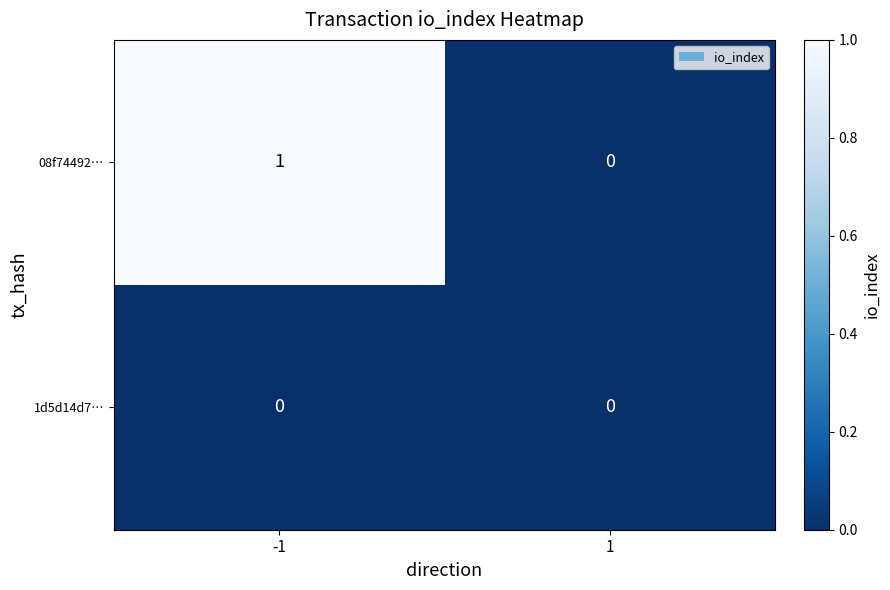

What is the difference between the 08f74492… values at -1 and 1?

1